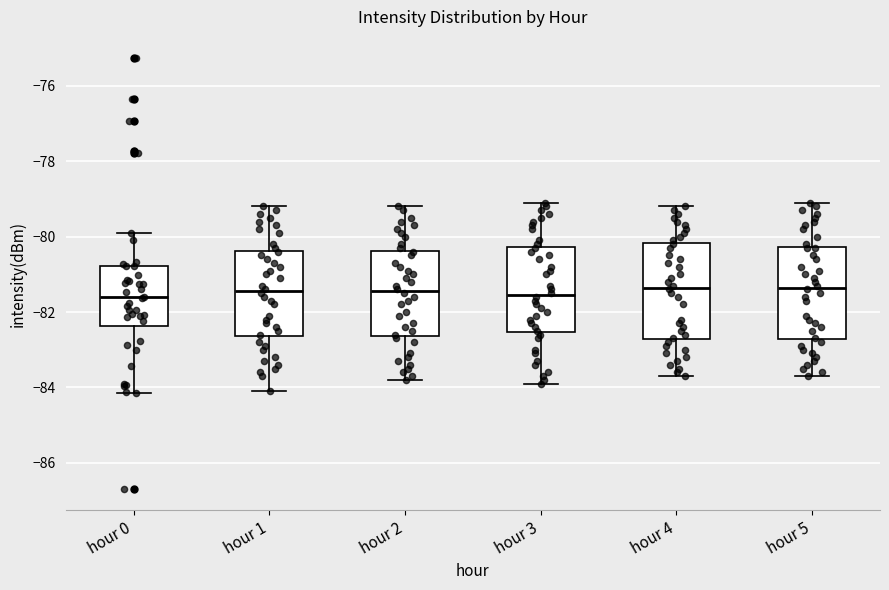

Reading left to right, read every box against the y-axis: the position of its median line, the range the box covers, and the ends of its whiskers. The values are not printed on the chart, so give them approximately, as read against the axis.

hour 0: median -81.6, box -82.4 to -80.8, whiskers -84.2 to -79.8
hour 1: median -81.4, box -82.6 to -80.4, whiskers -84.0 to -79.2
hour 2: median -81.4, box -82.6 to -80.4, whiskers -83.8 to -79.2
hour 3: median -81.6, box -82.6 to -80.2, whiskers -83.8 to -79.0
hour 4: median -81.4, box -82.8 to -80.2, whiskers -83.6 to -79.2
hour 5: median -81.4, box -82.8 to -80.2, whiskers -83.6 to -79.0